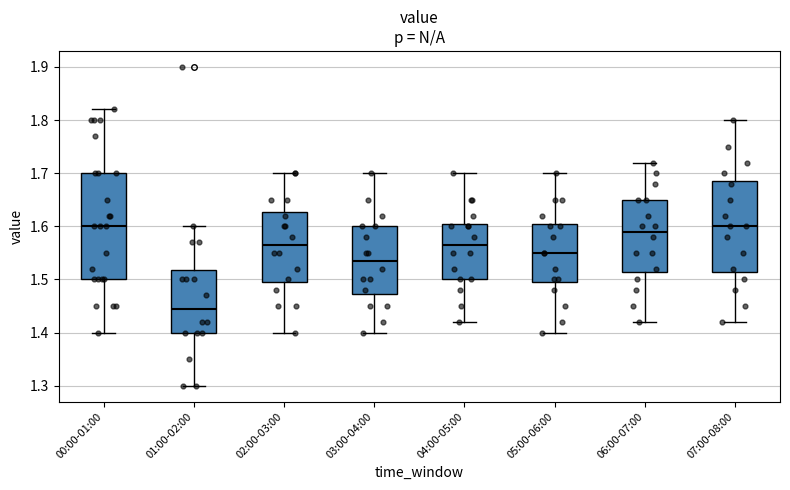

Which box is the tallest, from its lower edge to its upper edge?

00:00-01:00